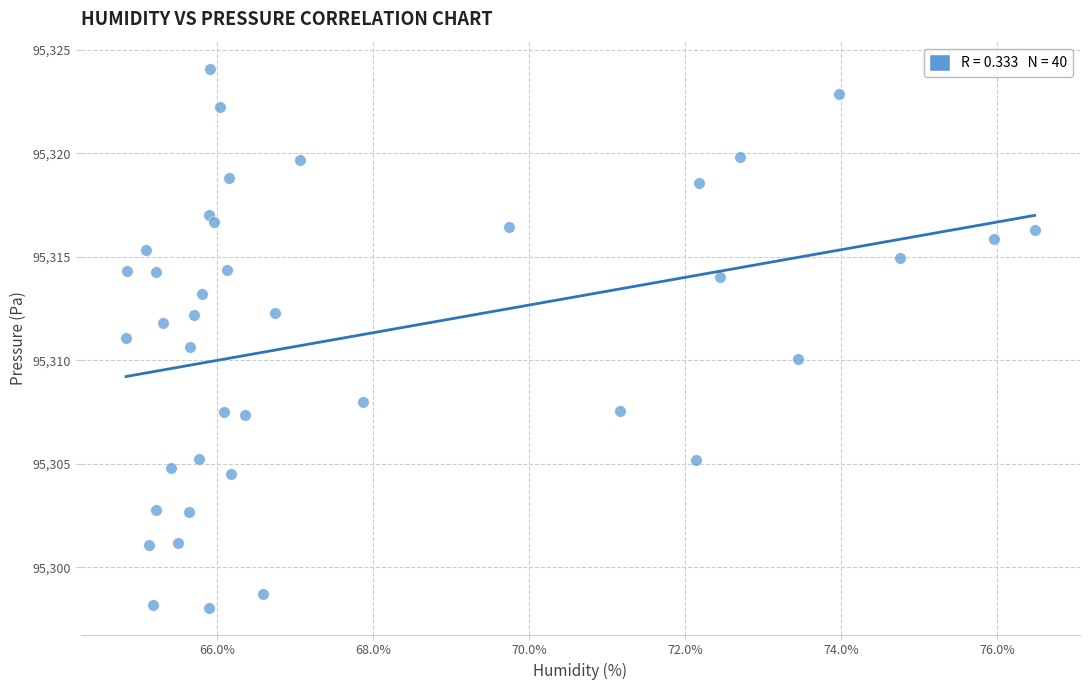

What is the range of X values (max minus min)?

11.7